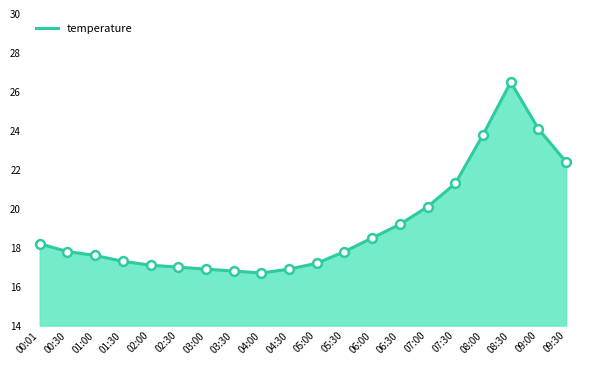

Approximately how many times larger is the value at 09:30 compared to 04:00?

1.3